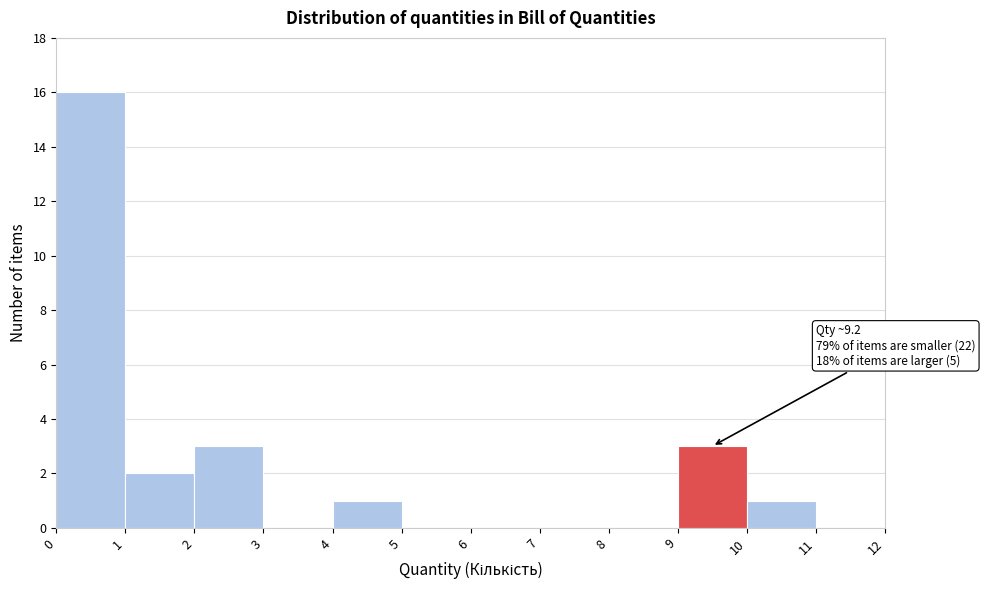

Which range on the x-axis has the tallest bar?

0 to 1